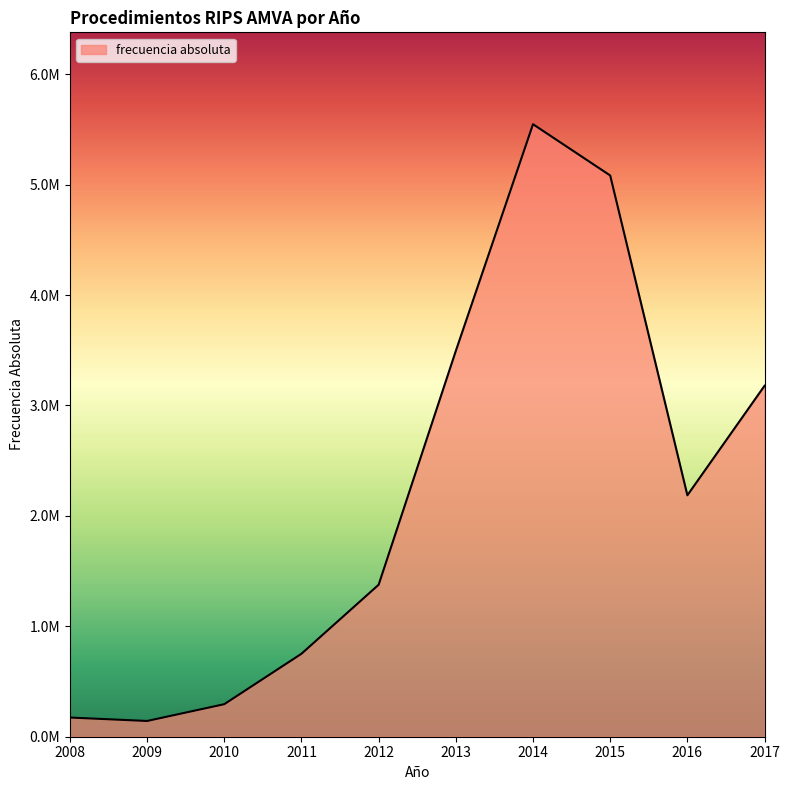

What is the maximum value shown in the chart?

5547181